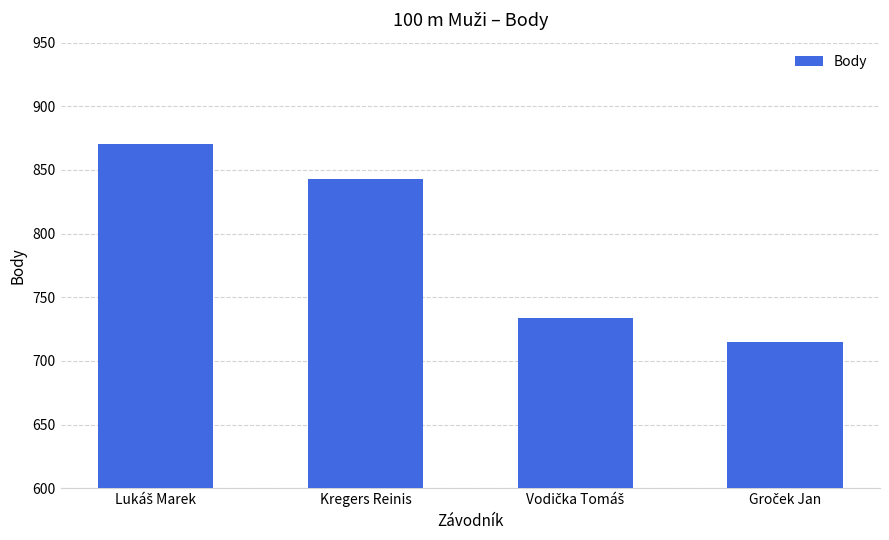

Reading left to right, list all the values displayed in this chart.

870	843	734	715